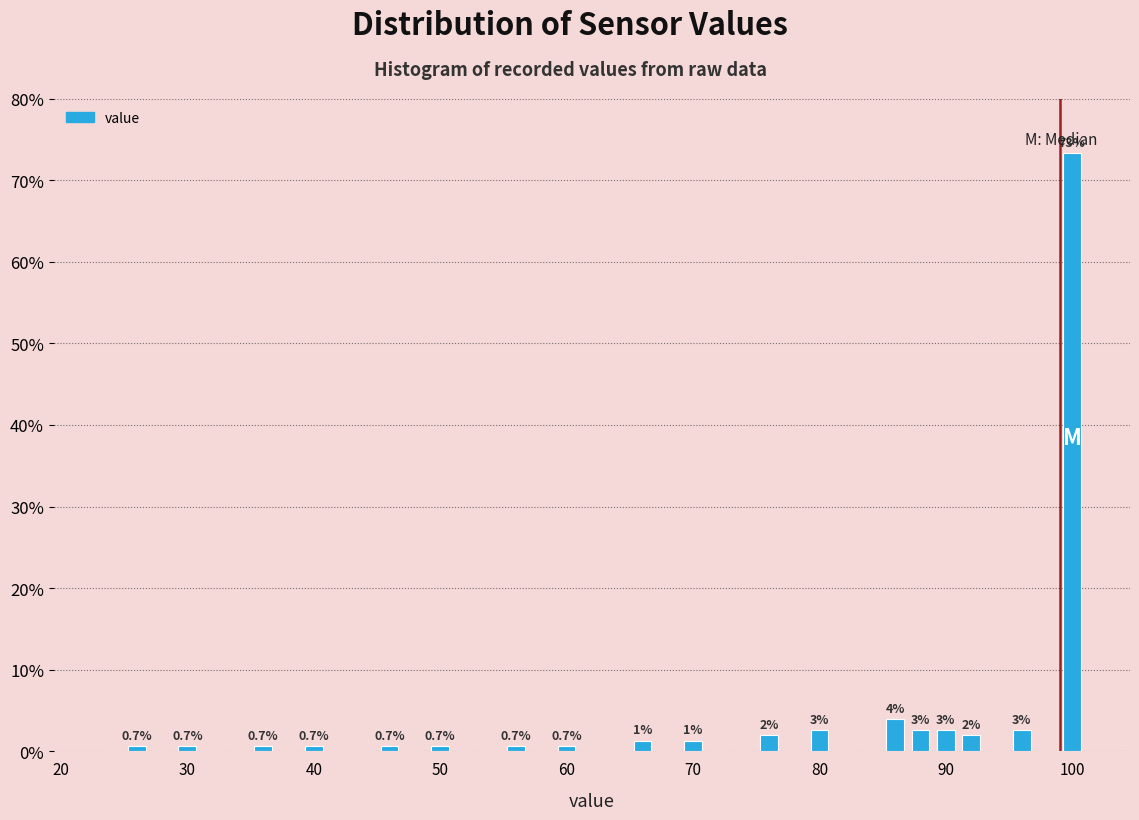

Around what value on the x-axis is the tallest bar? Give the approximate position of its centre, as read against the axis.

100